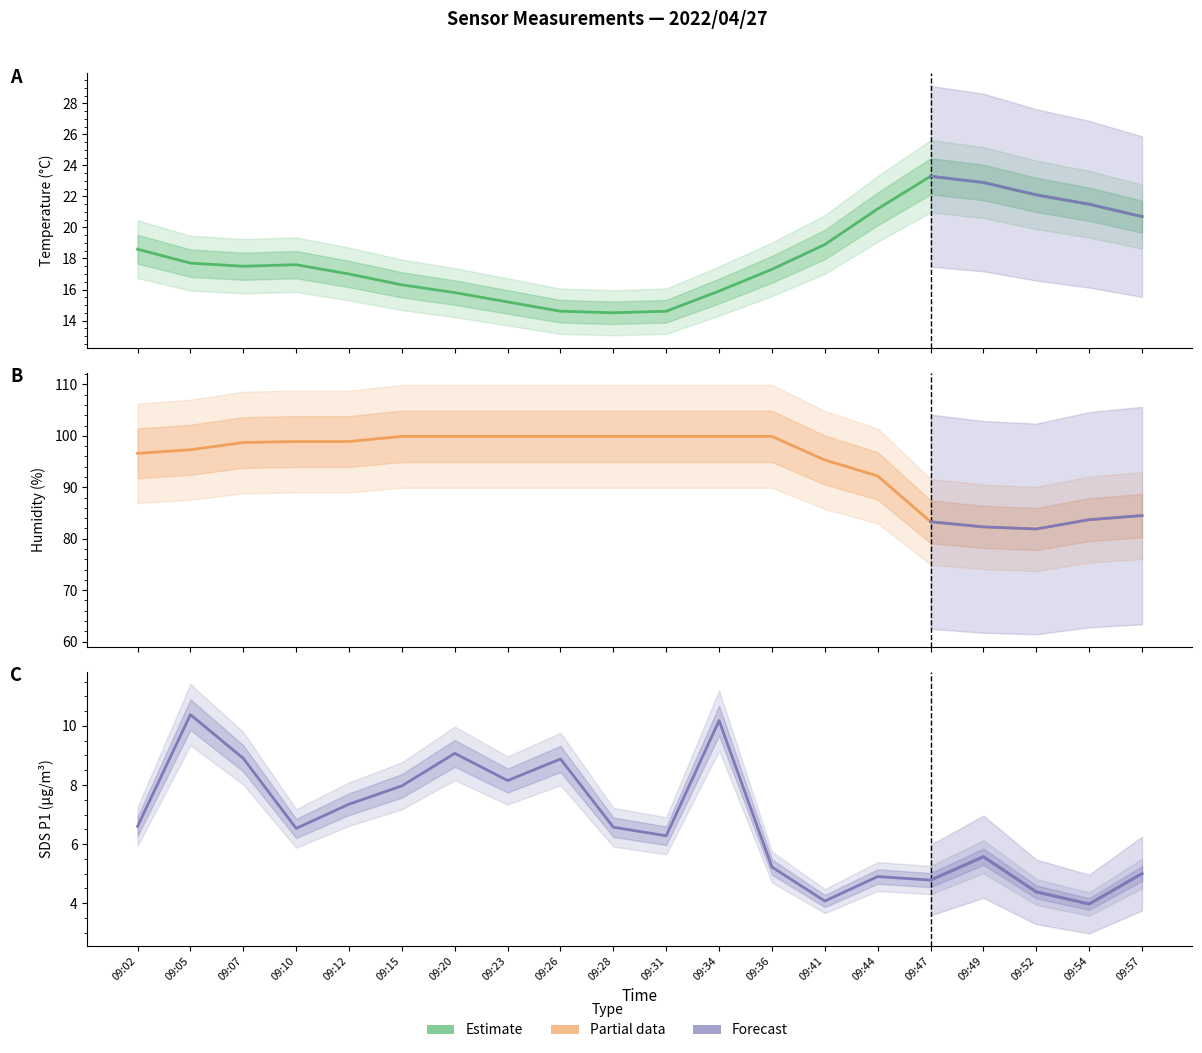

Between 09:36 and 09:41, which is larger?

09:41